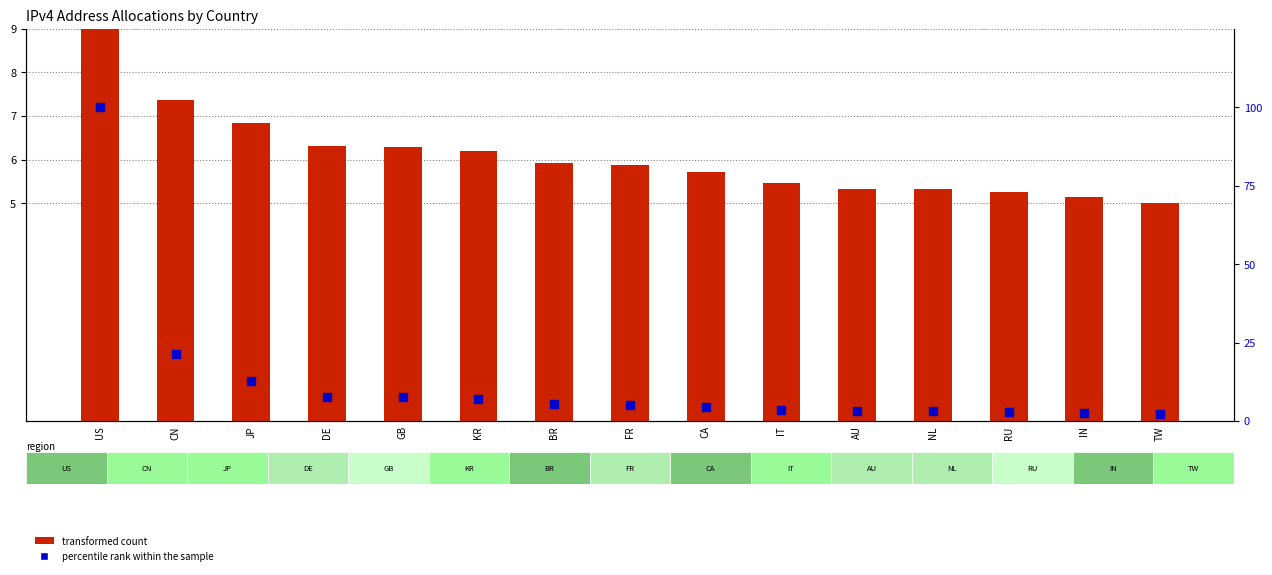

Is the value of transformed count at NL greater than the value of percentile rank within the sample at IN?

Yes